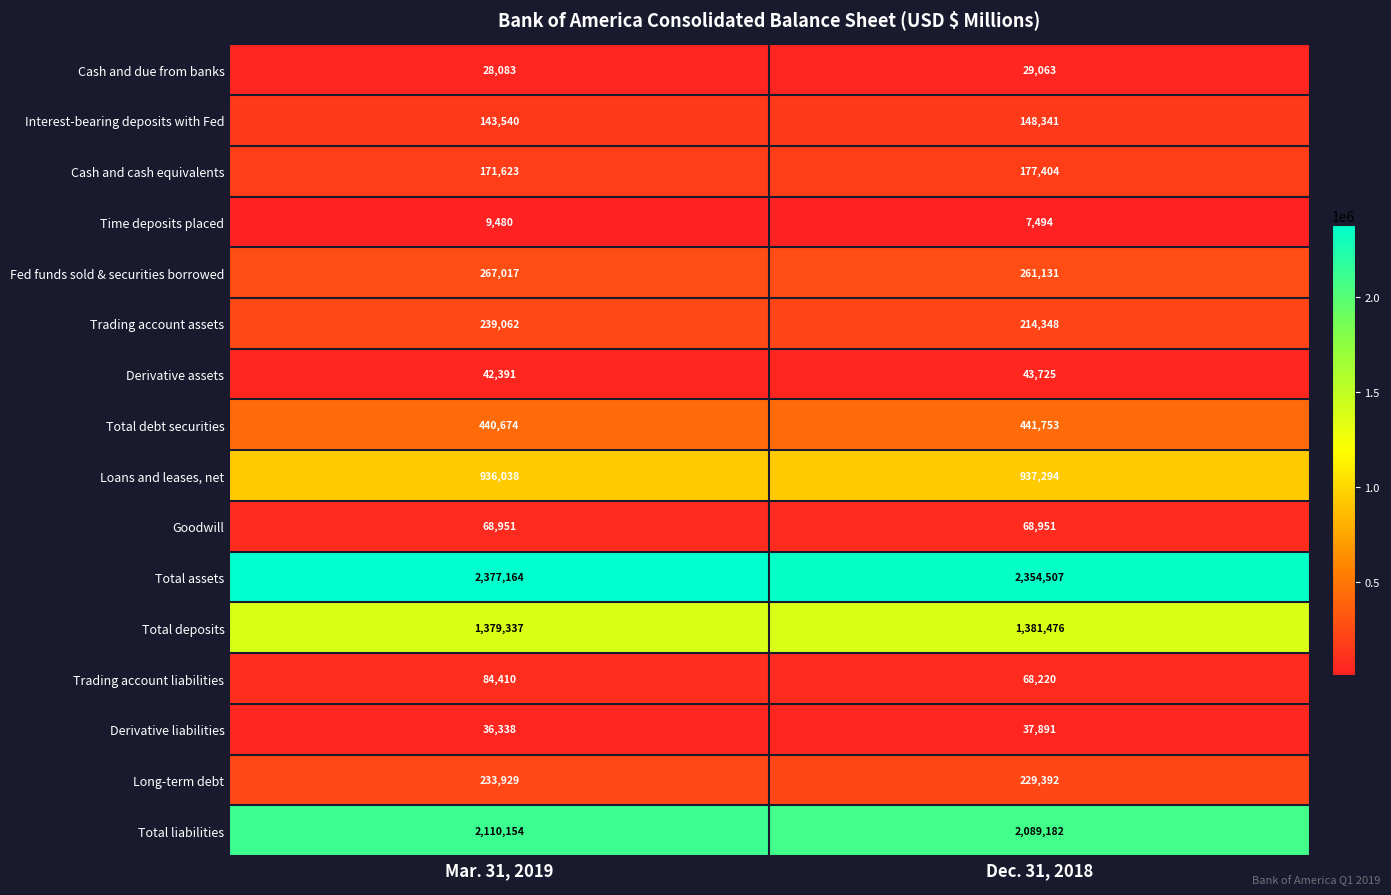

The value of Total assets at Mar. 31, 2019 is 3719861. True or false?

False